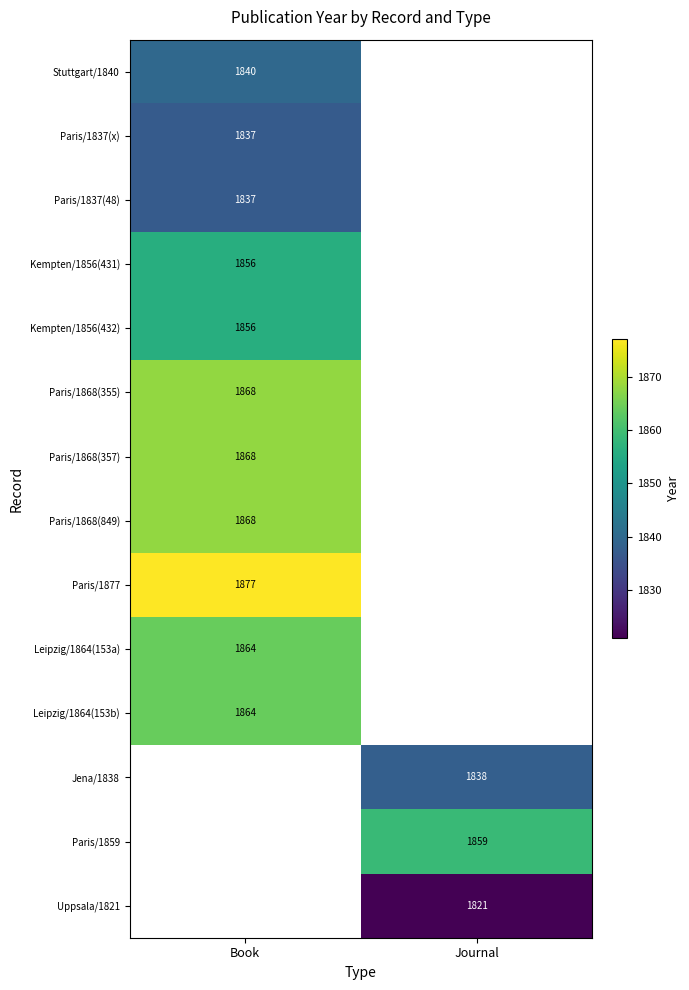

The Paris/1877 series shows 2444 at Book. True or false?

False